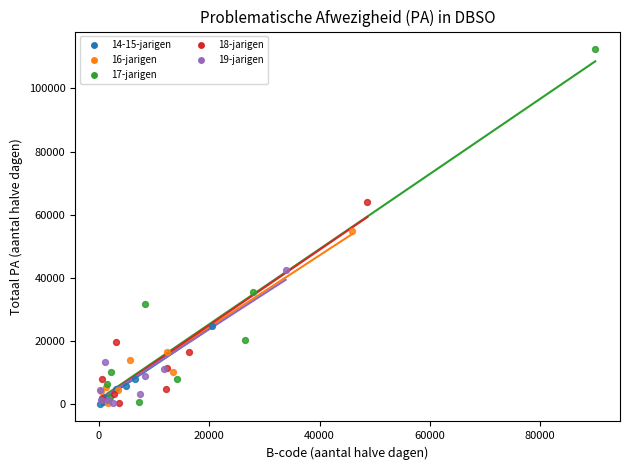

Which series reaches the maximum Y coordinate?

17-jarigen